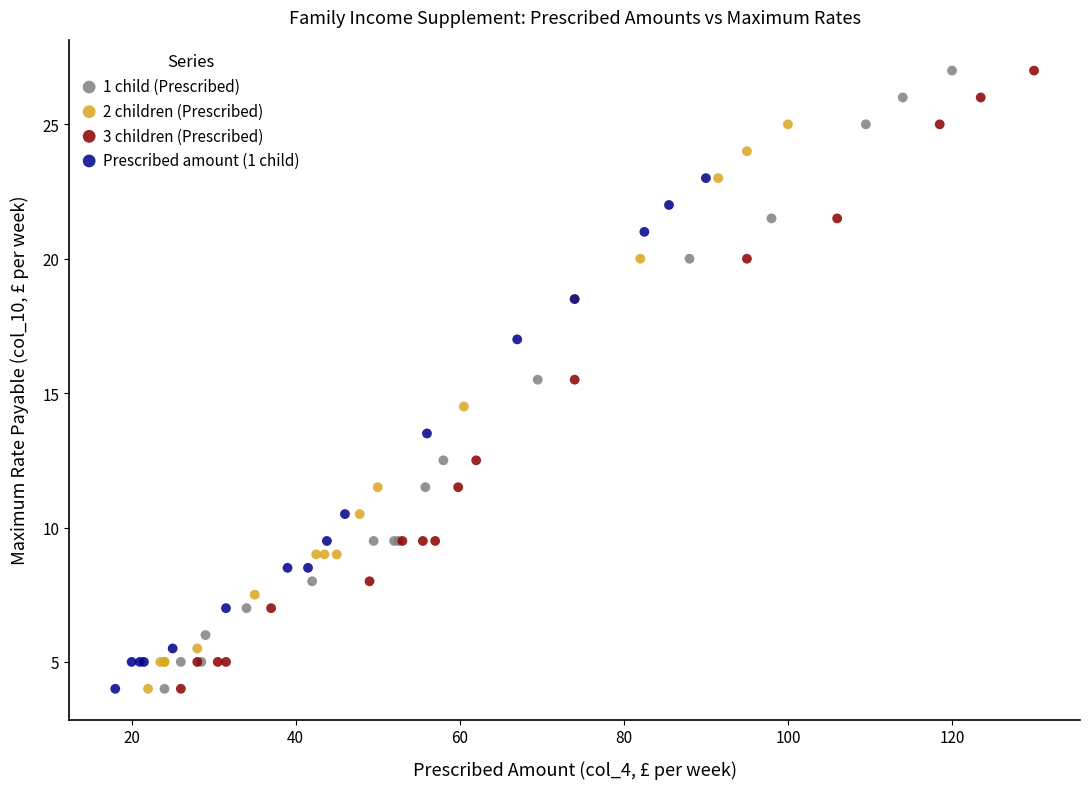

What are all the series names shown in the legend?

1 child (Prescribed), 2 children (Prescribed), 3 children (Prescribed), Prescribed amount (1 child)